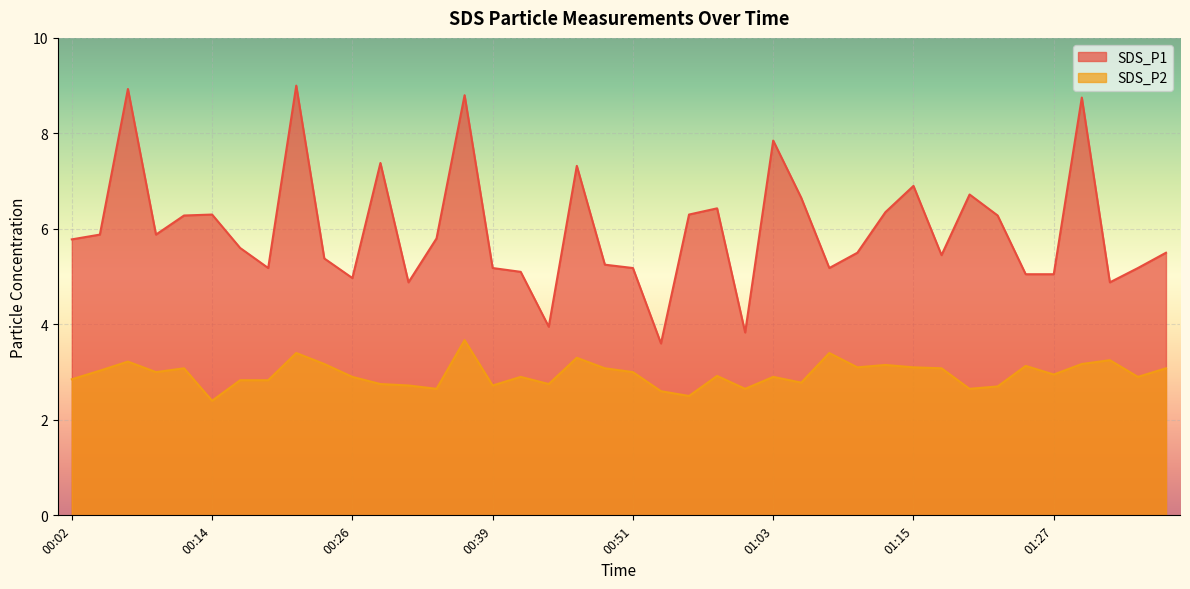

What is the label of the 17th point from the right?

00:58